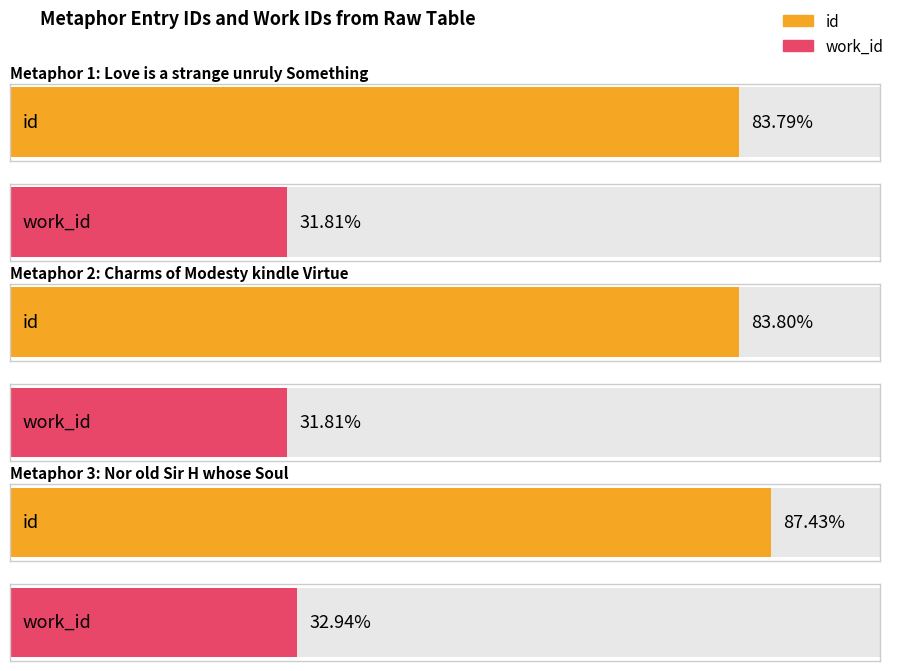

What is the label of the 1st bar from the right?

Nor old Sir H whose Soul